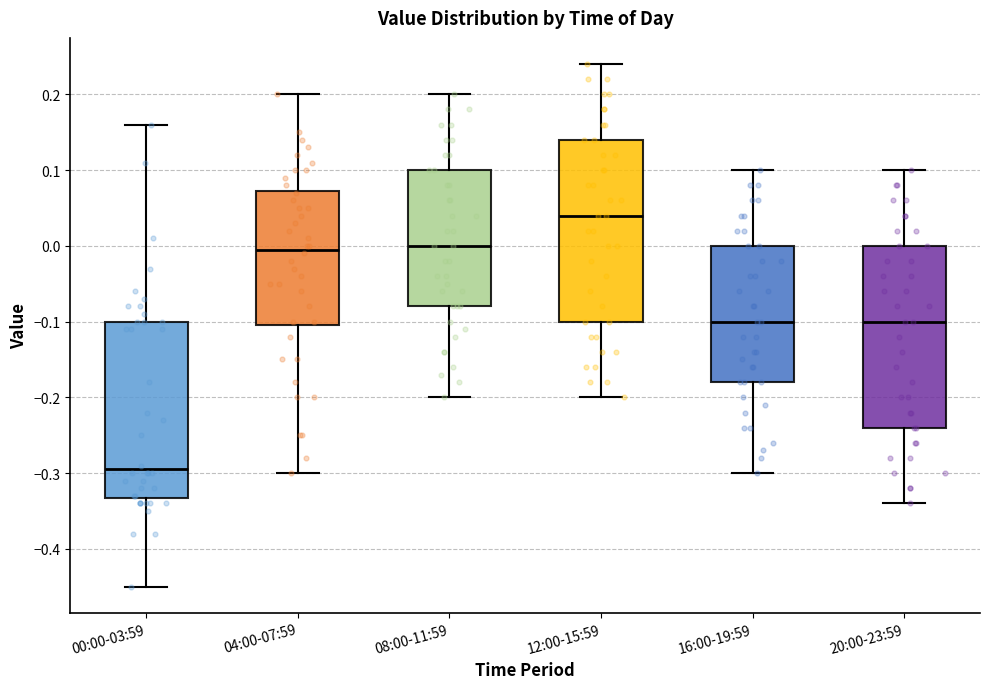

Where does the lower whisker of the box for 08:00-11:59 end on the y-axis? The values are not printed on the chart, so give them approximately, as read against the axis.

-0.20